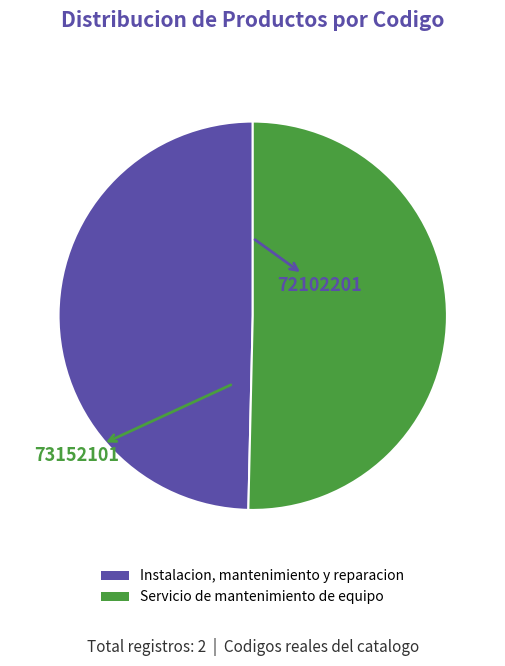

Is there a majority slice in this chart?

Yes